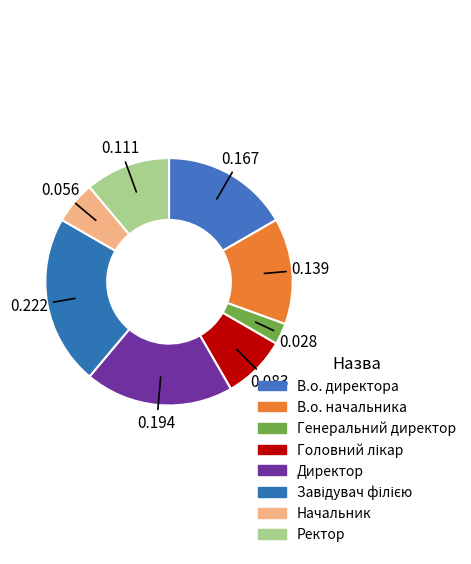

Does any single category account for the majority?

No